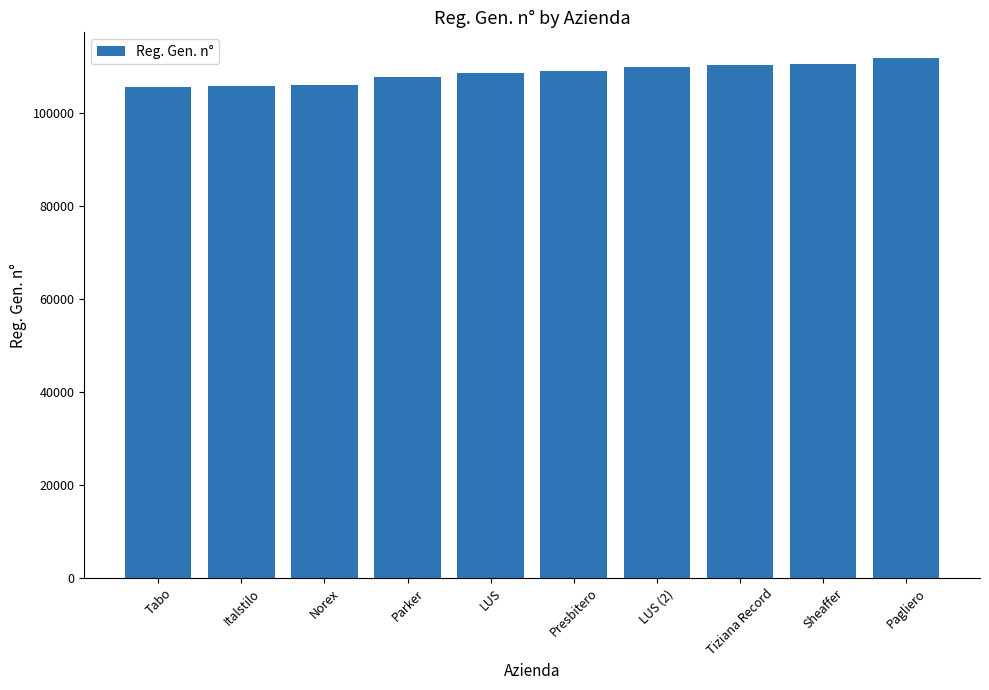

How many values are below 109099?

5